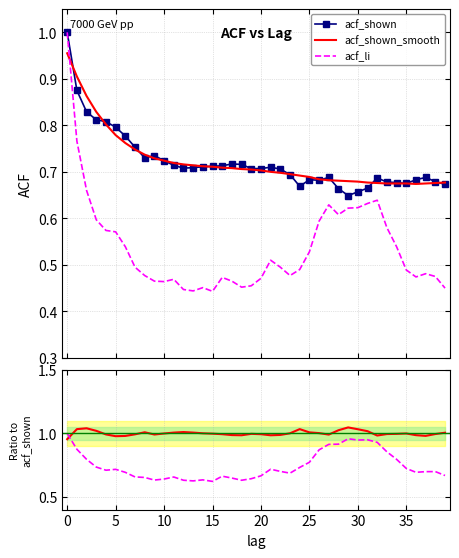

What is the lowest value of the acf_li series?

0.4